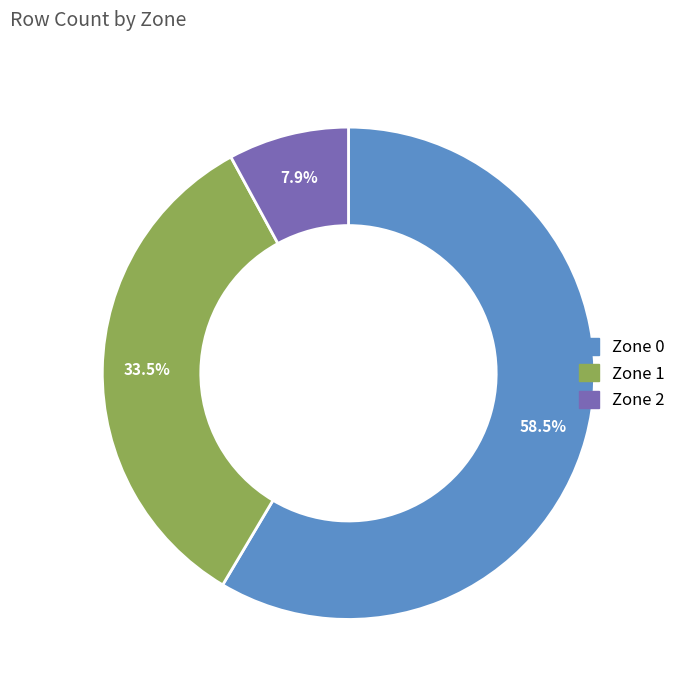

What is the smallest slice in the pie chart?

Zone 2